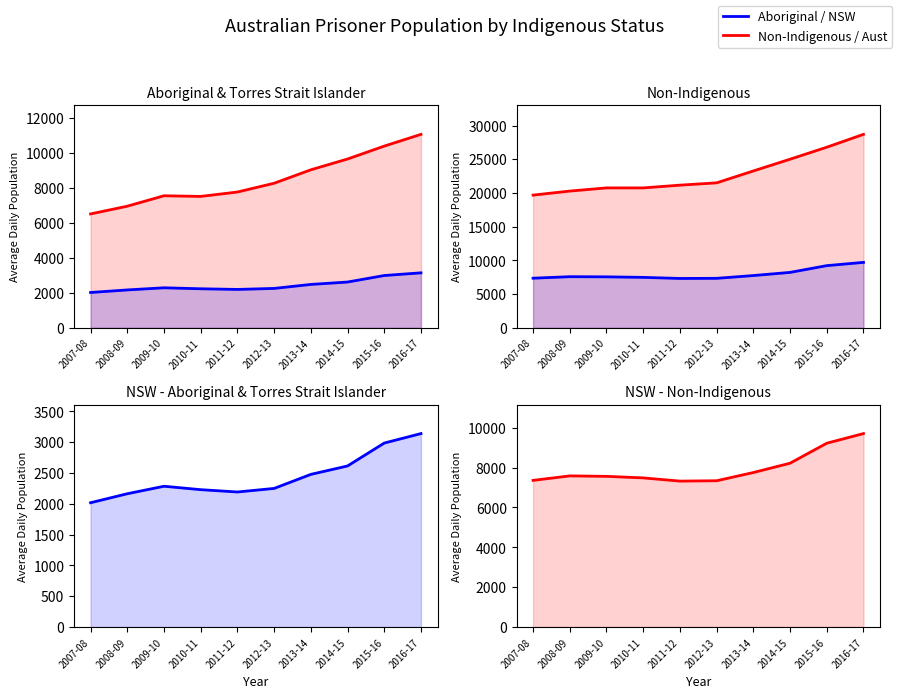

At which category is the sum across all series the highest?

2016-17